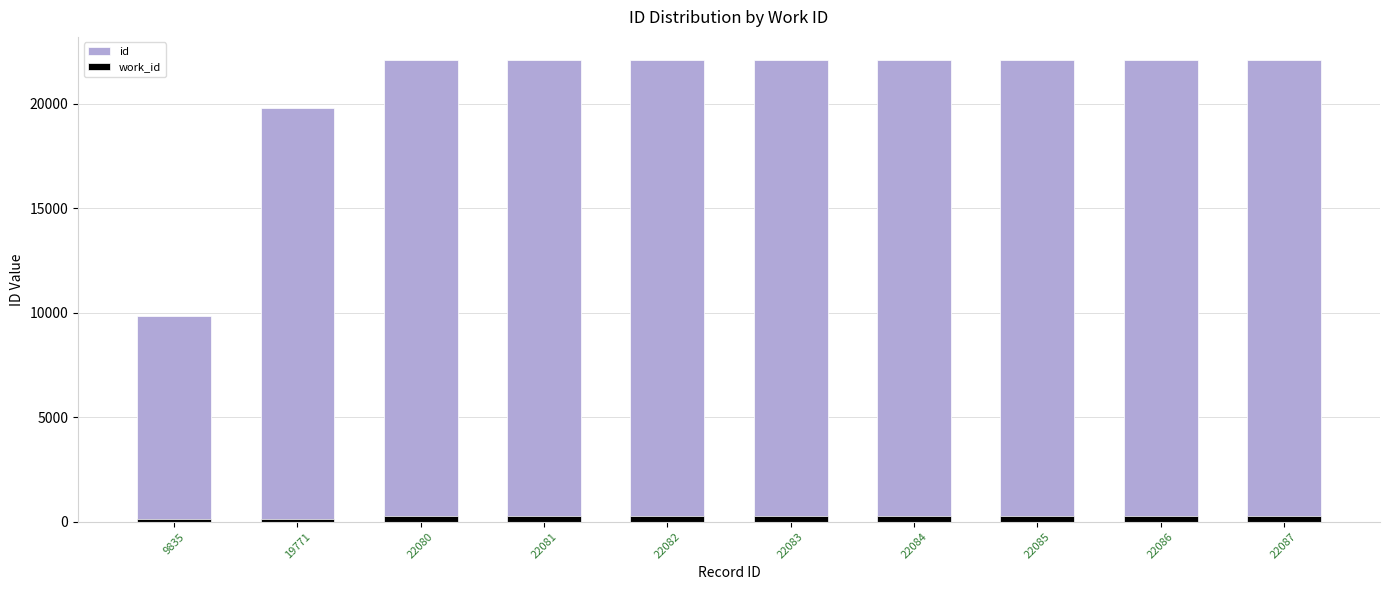

The work_id series shows 129.5 at 22080. True or false?

False